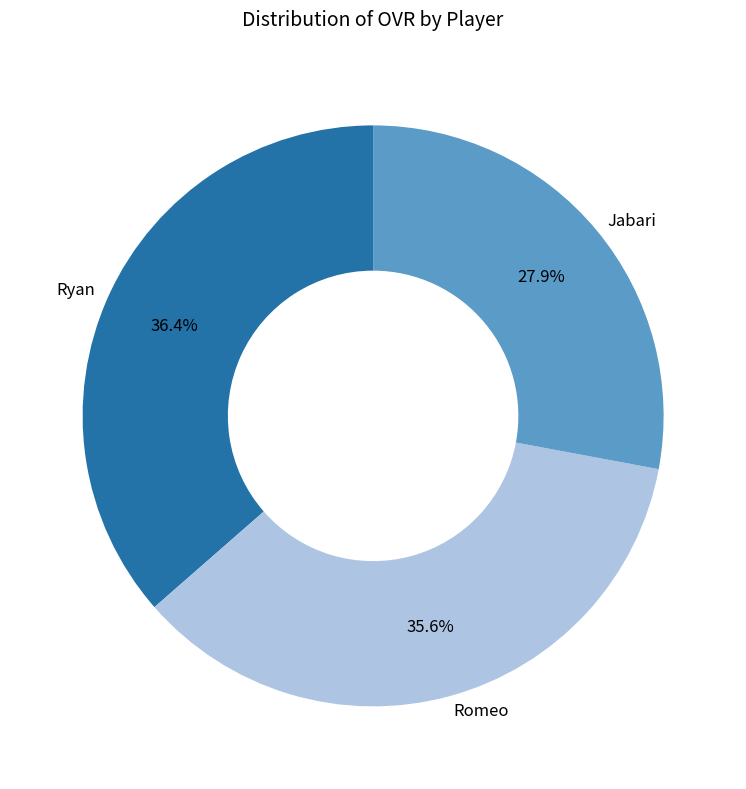

The Ryan slice represents 43% of the pie. True or false?

False